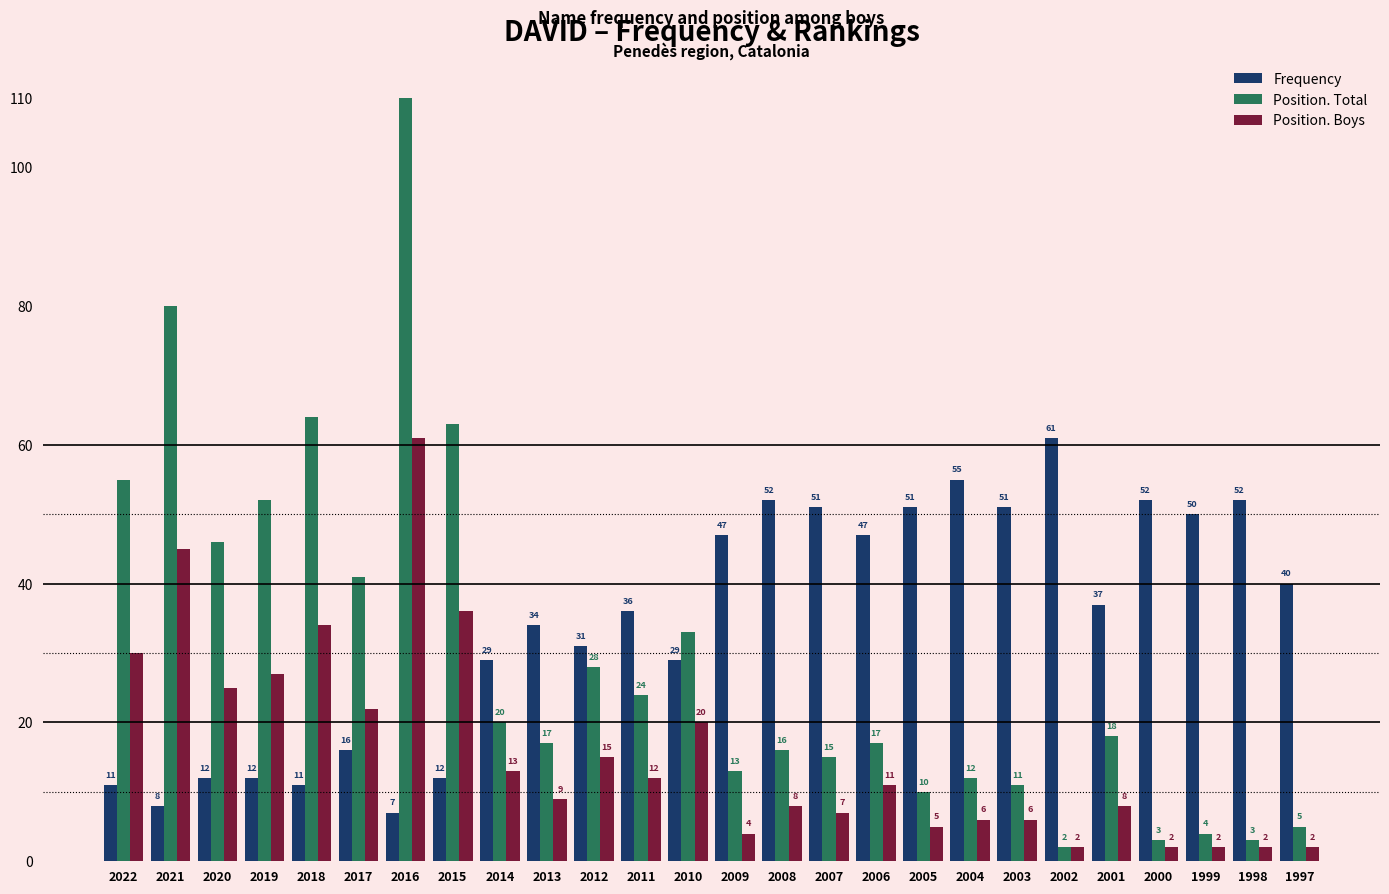

What is the total value across all series at 2001?

63